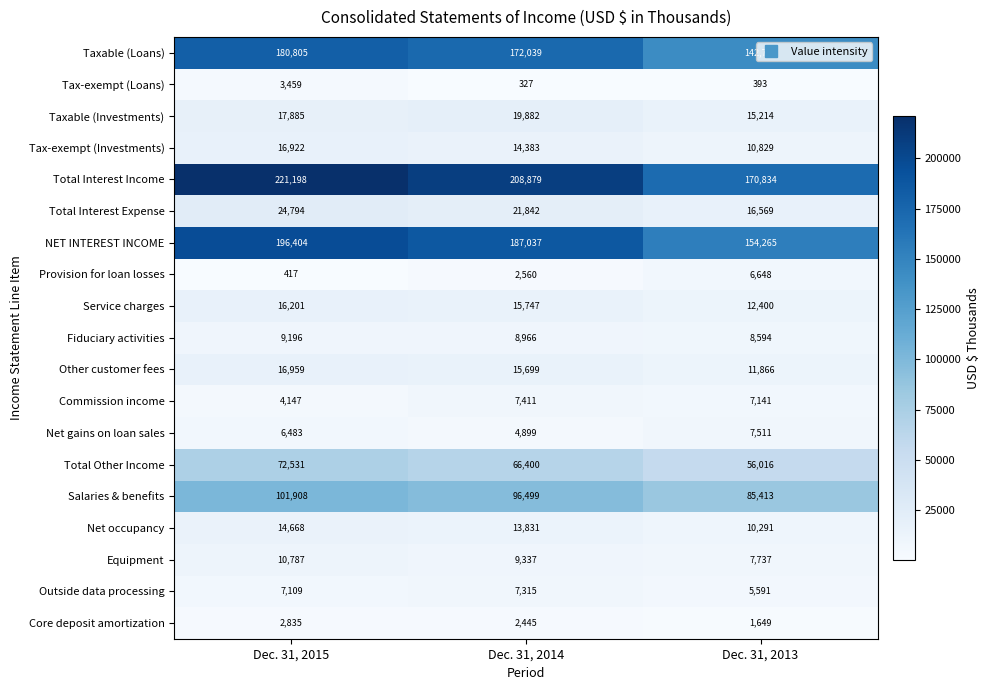

Which label corresponds to the smallest value in the chart?

Dec. 31, 2014